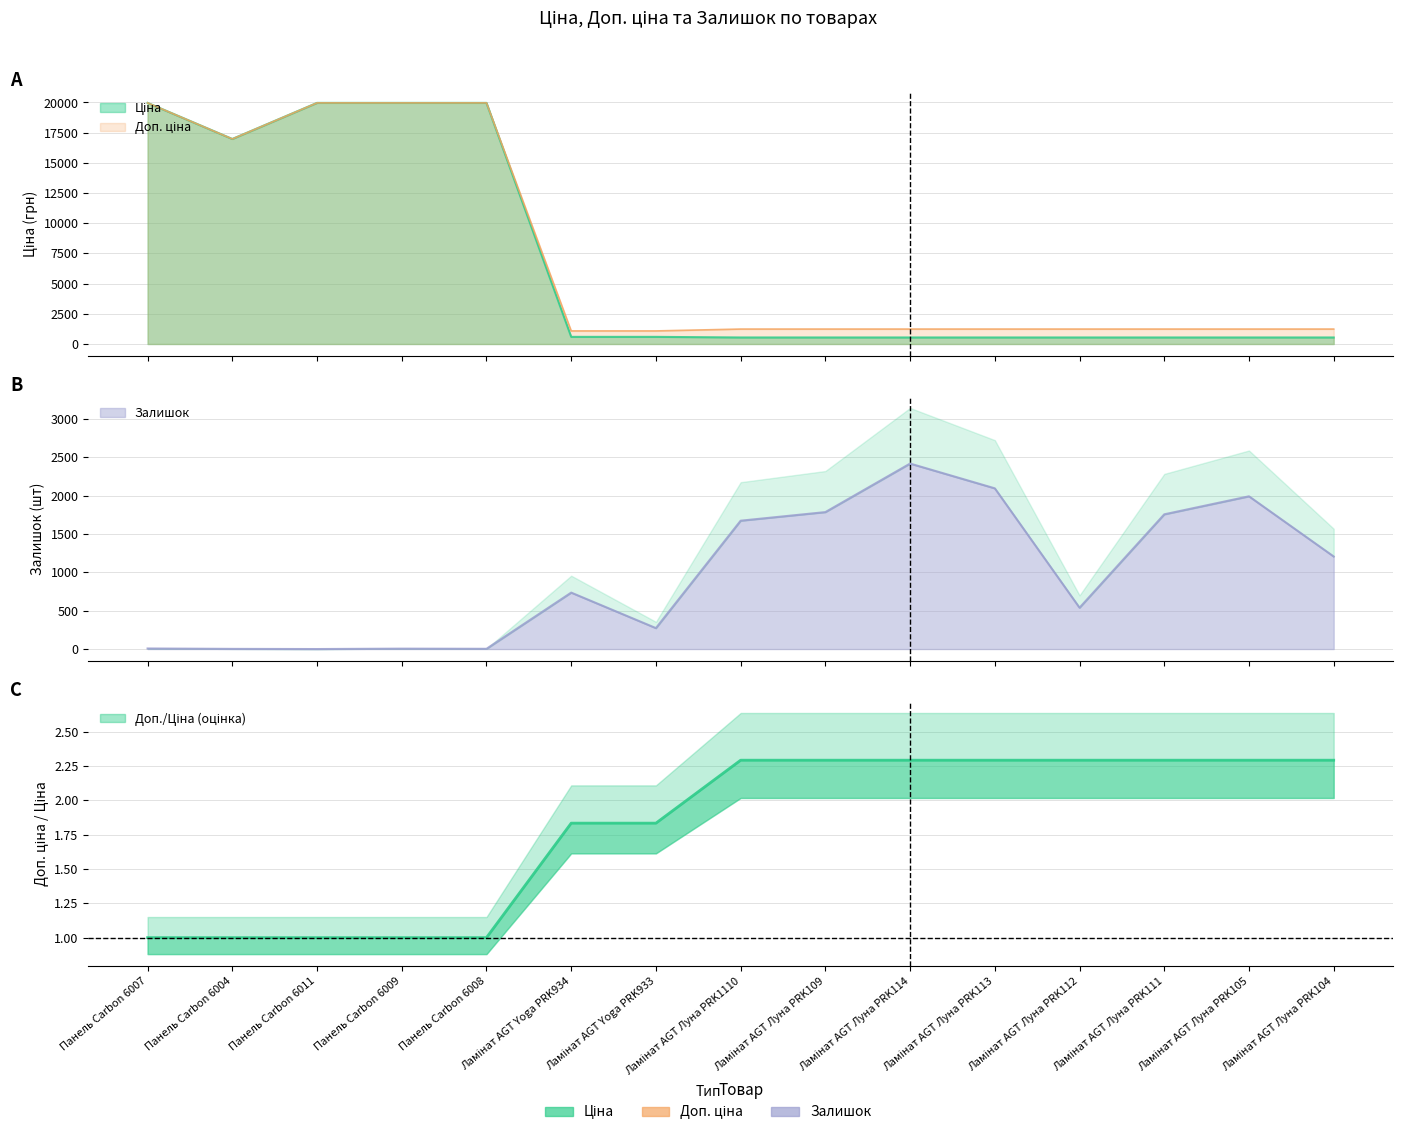

Where does the Залишок series first go above 736?

Ламінат AGT Луна PRK1110